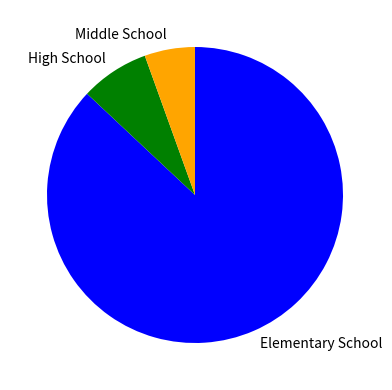

Is there a majority slice in this chart?

Yes